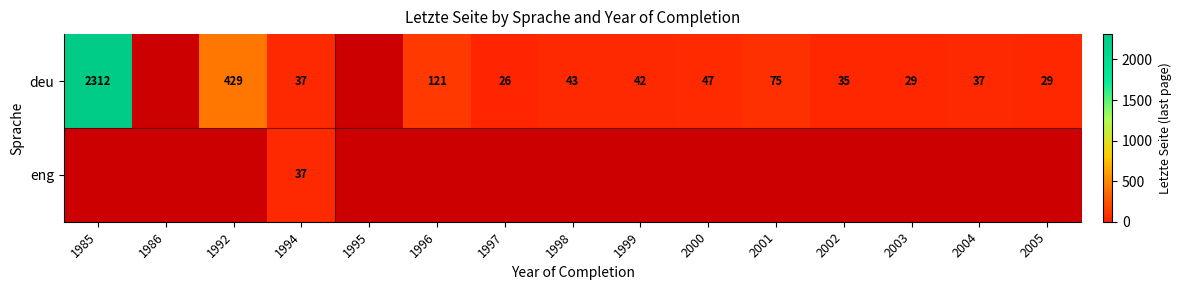

At which category is the sum across all series the highest?

1994